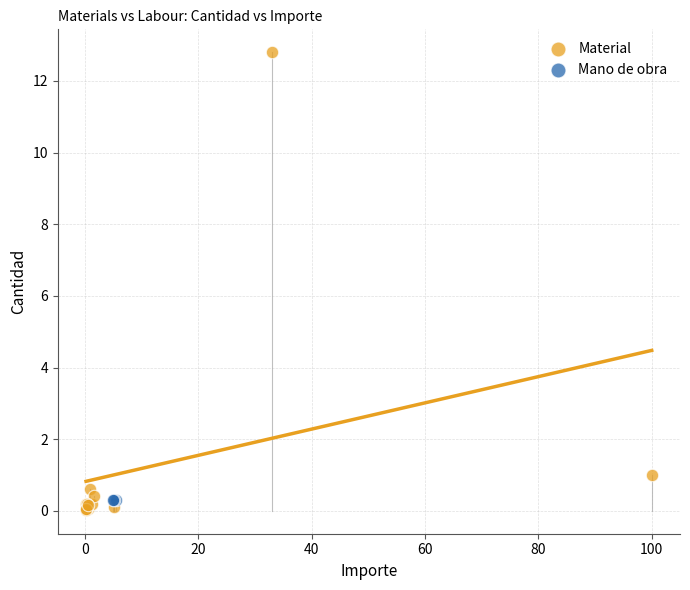

Which series reaches the maximum Y coordinate?

Material